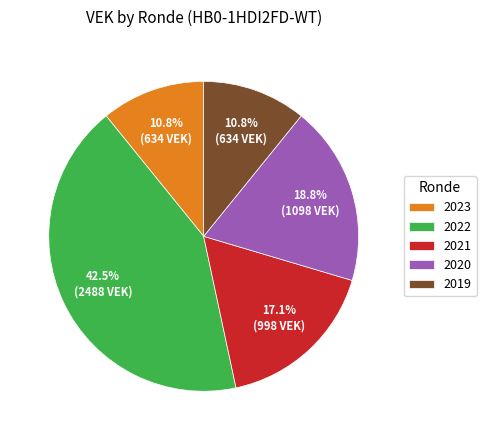

What is the ratio of the value at 2019 to the value at 2023?

1.0